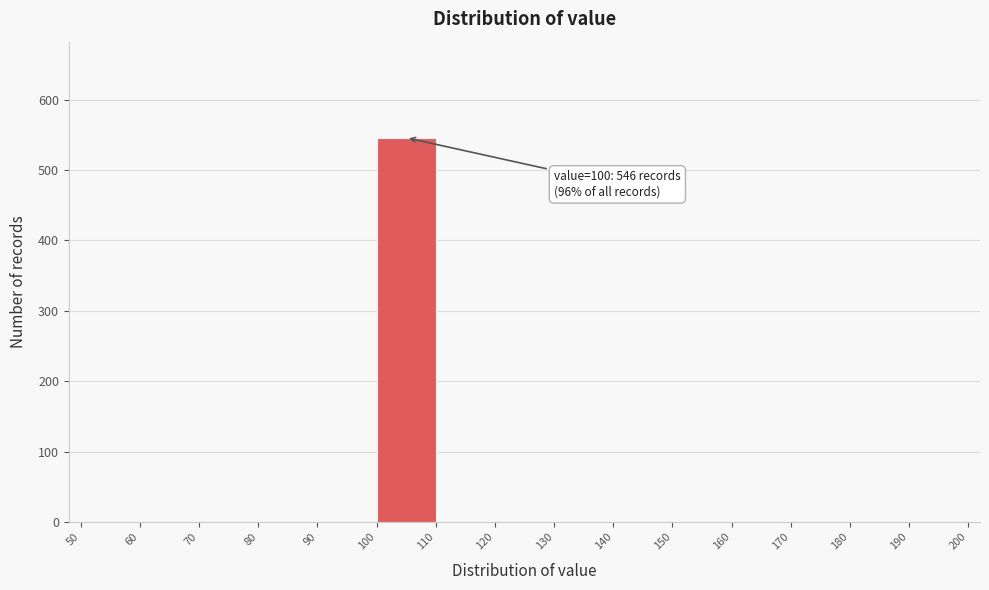

Which range on the x-axis has the tallest bar?

100 to 110